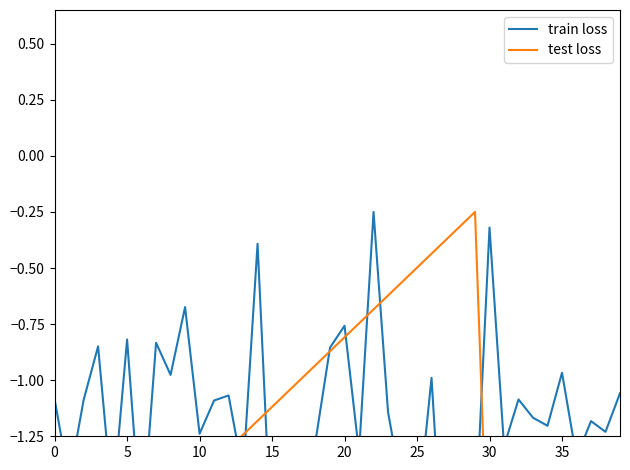

At 33, list the series in order from largest to smallest.

train loss, test loss